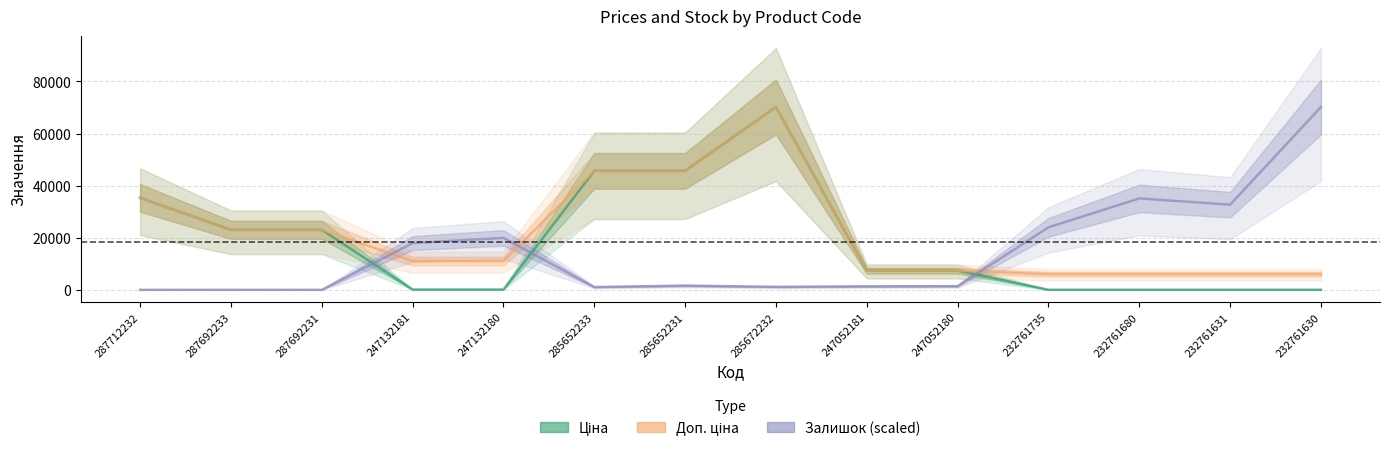

Which label corresponds to the smallest value in the chart?

287712232